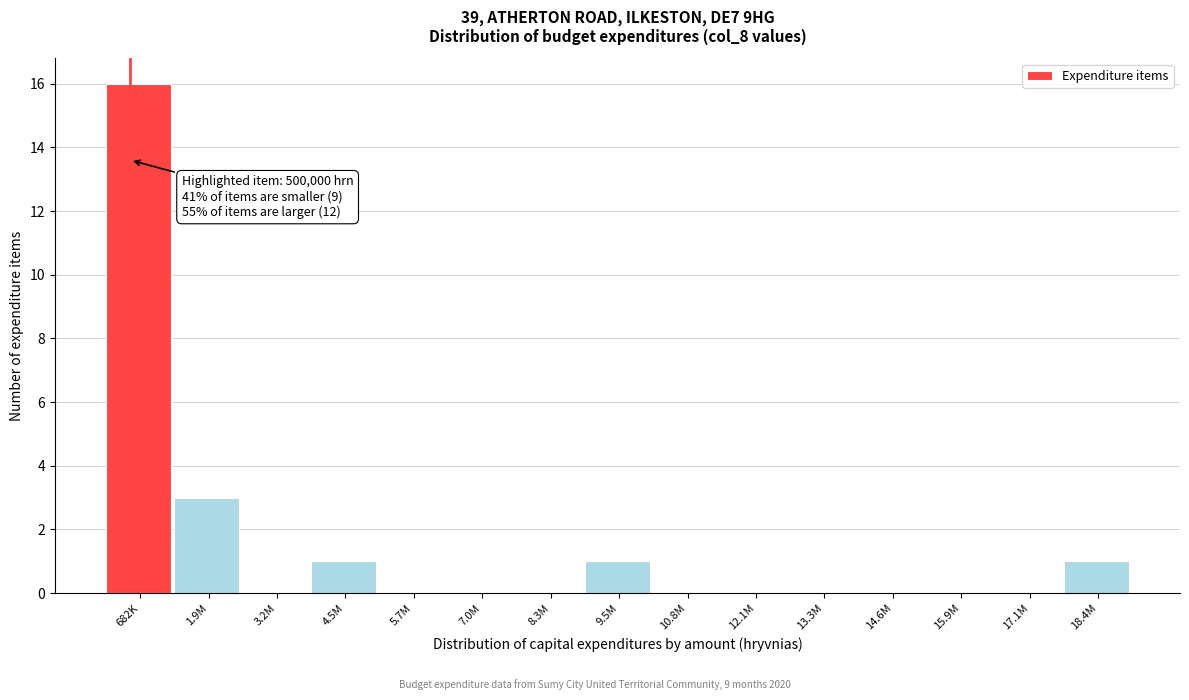

Reading right to left, what are all the values shown in this chart?

18.4M=1	17.1M=0	15.9M=0	14.6M=0	13.3M=0	12.1M=0	10.8M=0	9.5M=1	8.3M=0	7.0M=0	5.7M=0	4.5M=1	3.2M=0	1.9M=3	682K=16